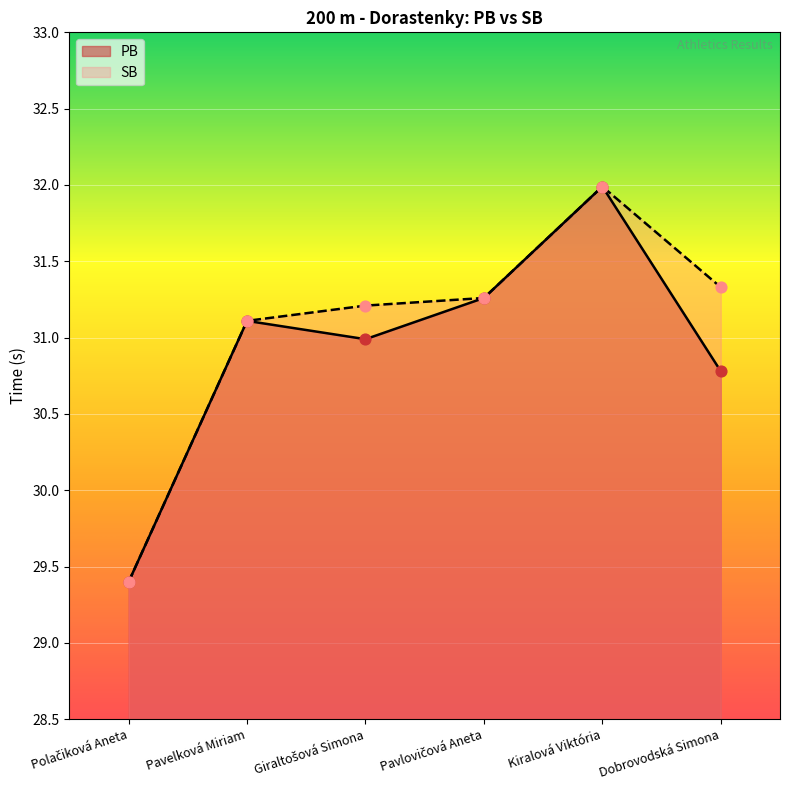

What is the total value across all series at Kiralová Viktória?

64.0